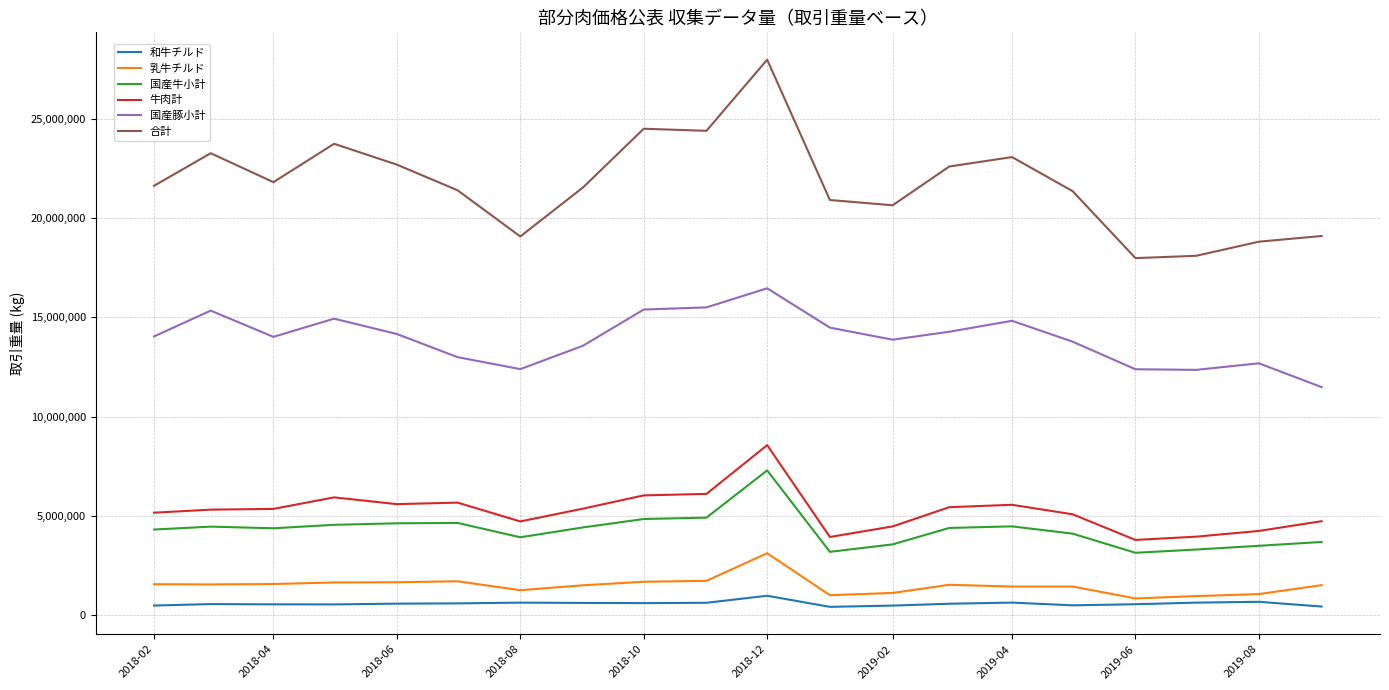

What is the greatest value displayed?

27992563